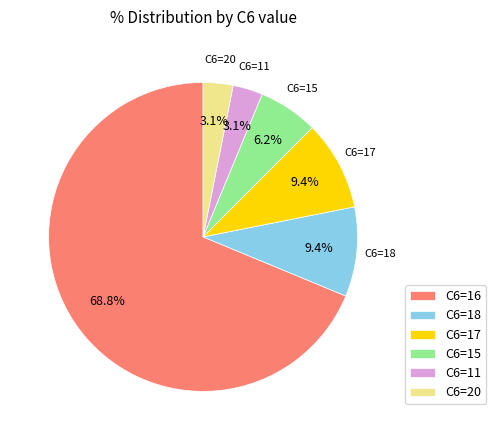

Is there a majority slice in this chart?

Yes